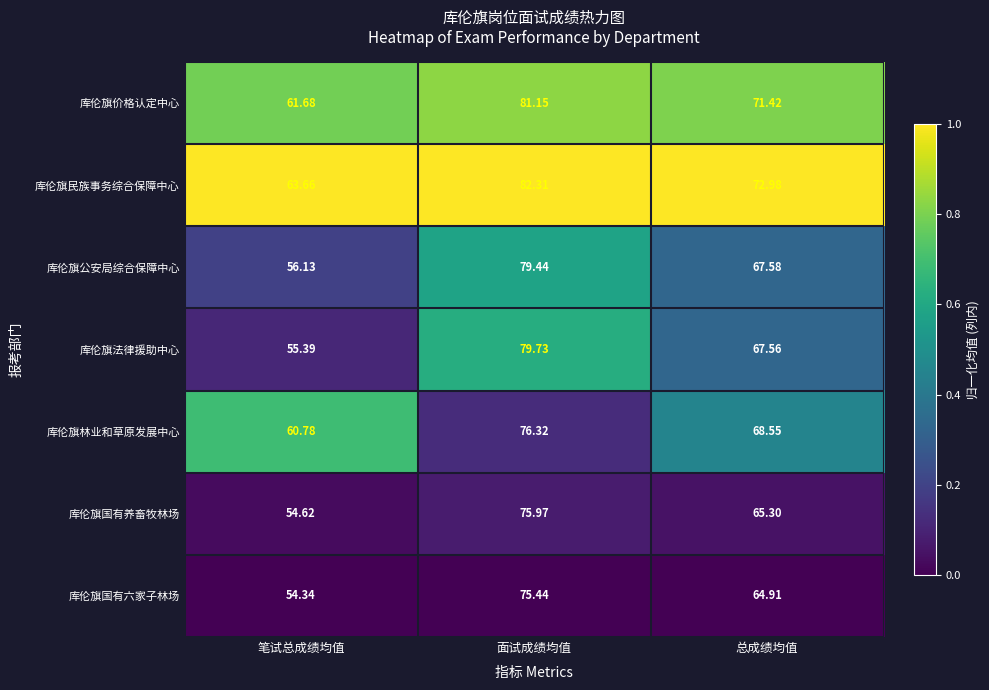

Which series has the largest total across all categories?

库伦旗民族事务综合保障中心